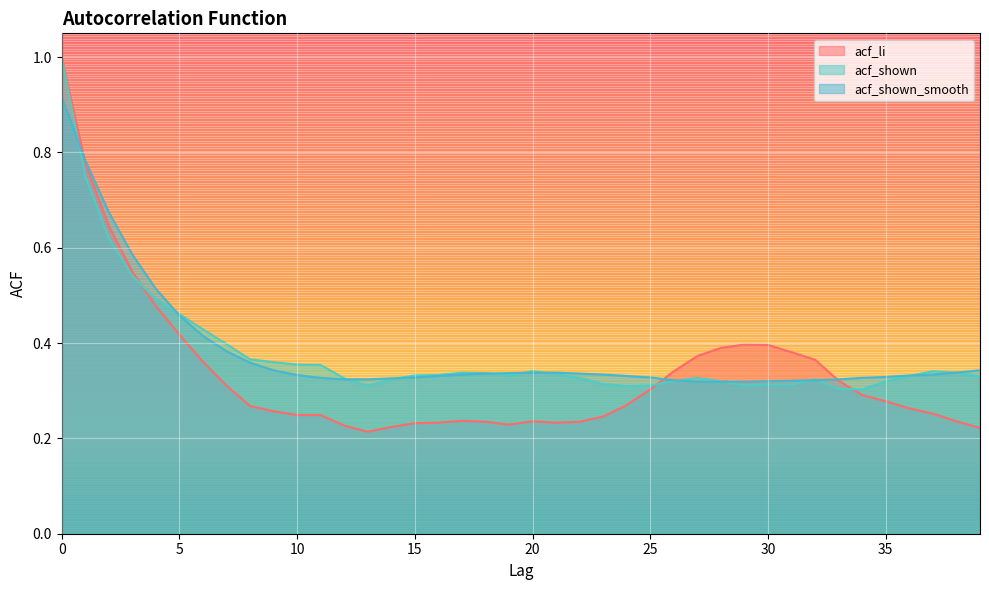

True or false: acf_shown and acf_shown_smooth intersect in this chart.

True